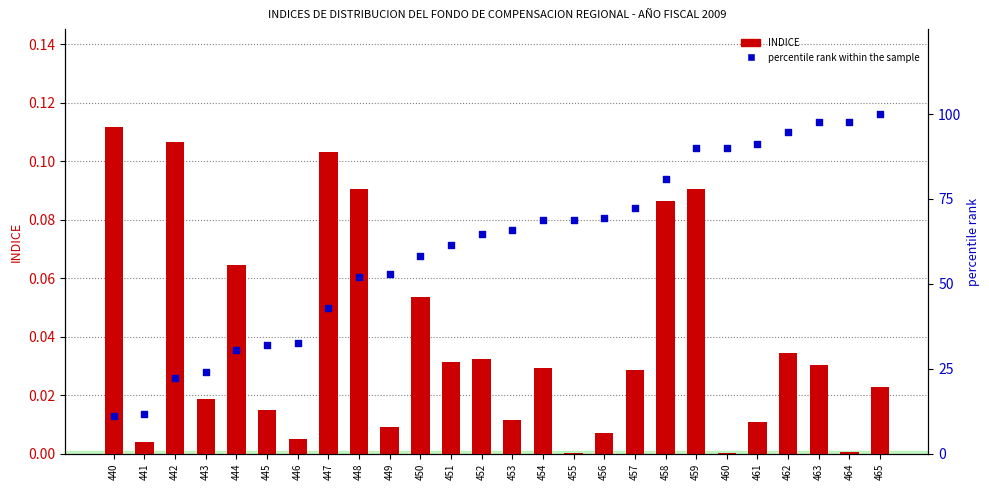

Which series has the largest total across all categories?

percentile rank within the sample